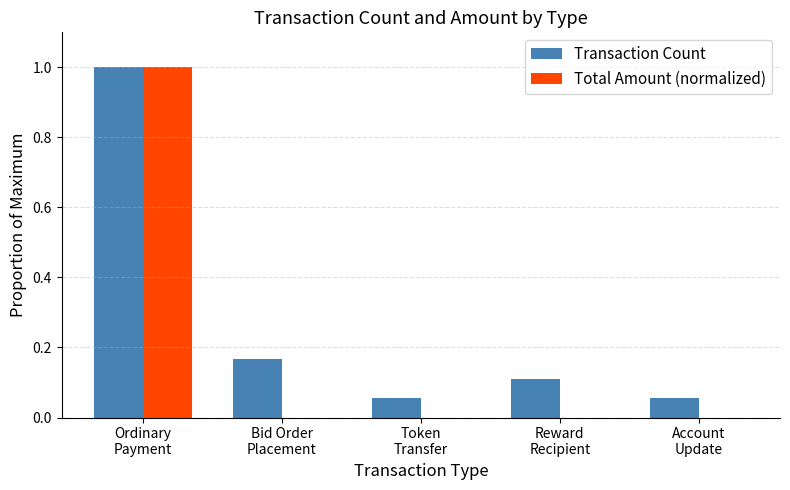

Count the number of categories in the chart.

5